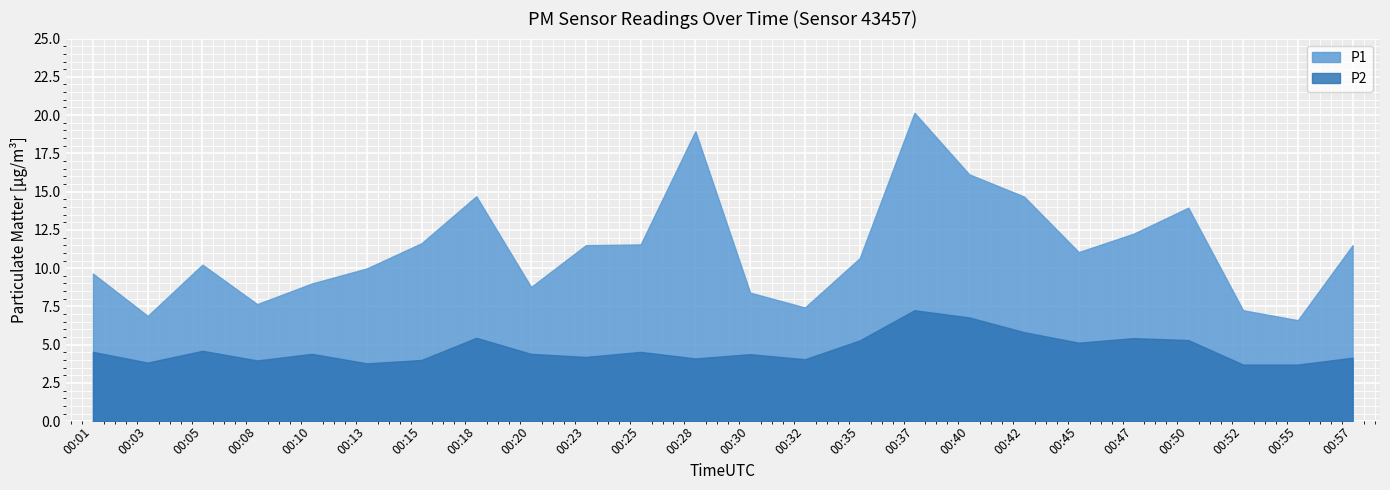

List the series in order of their peak value, highest first.

P1, P2